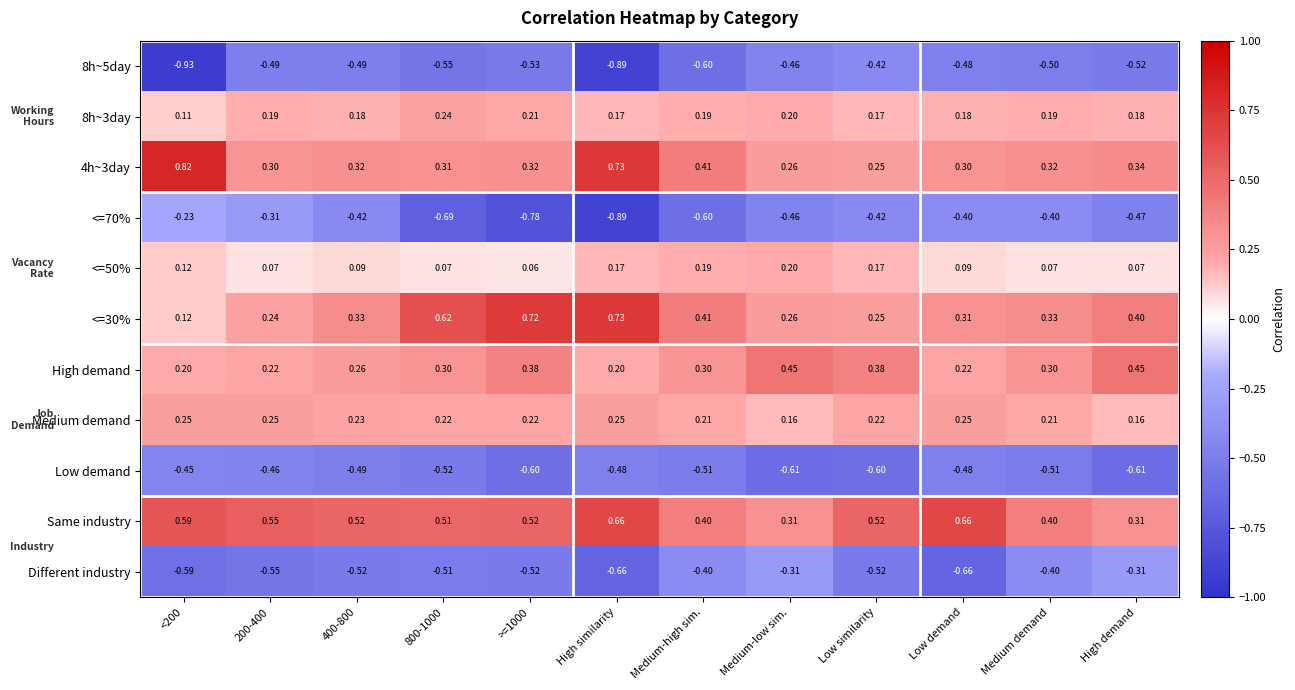

Is the value of 4h~3day at >=1000 greater than the value of 8h~3day at 800-1000?

Yes